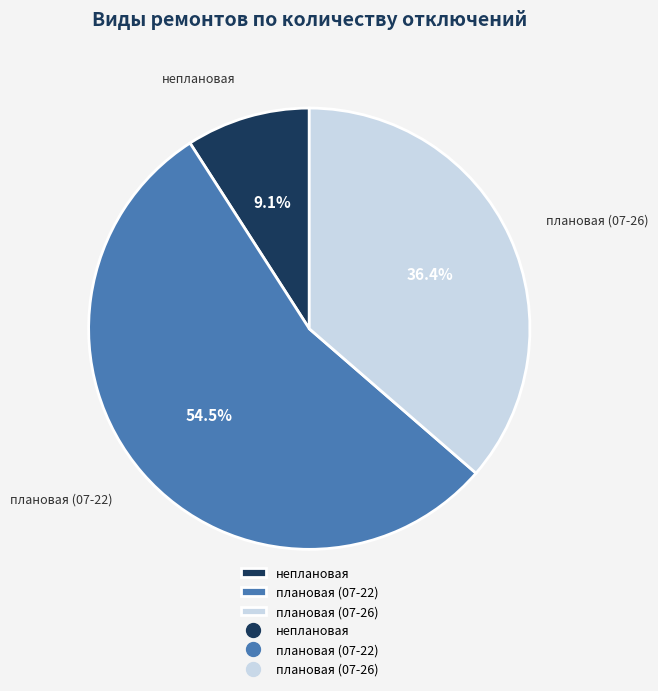

Combined, do плановая (07-26) and плановая (07-22) account for over 50%?

Yes